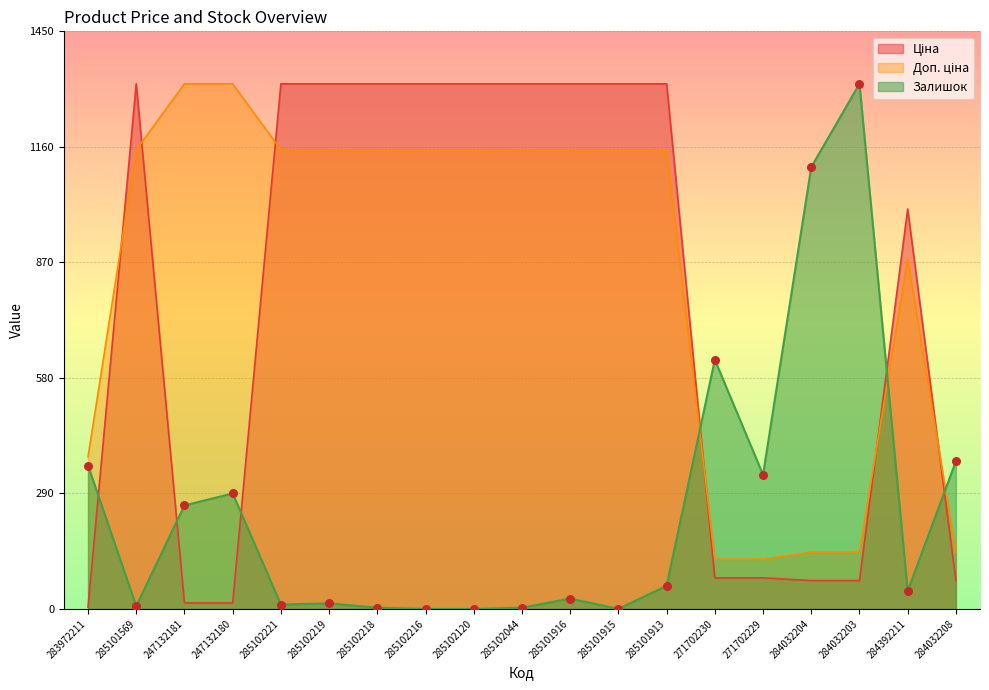

What are all the series names shown in the legend?

Ціна, Доп. ціна, Залишок